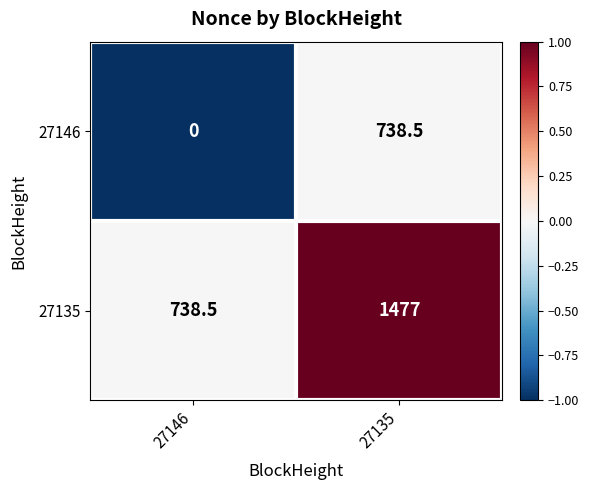

How many values in the 27146 series exceed 738?

1